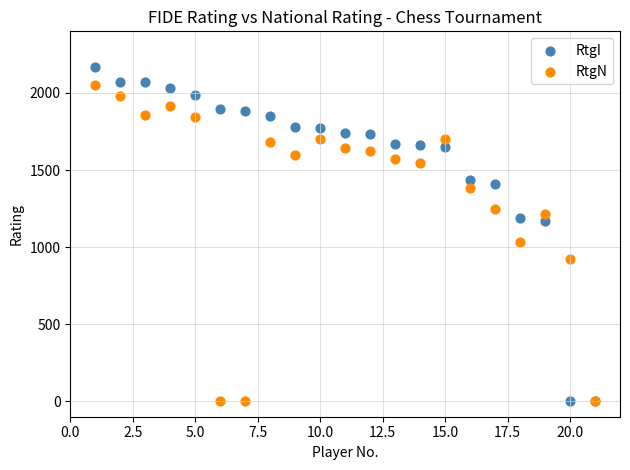

What is the X range (max minus min) for the scatter plot?

20